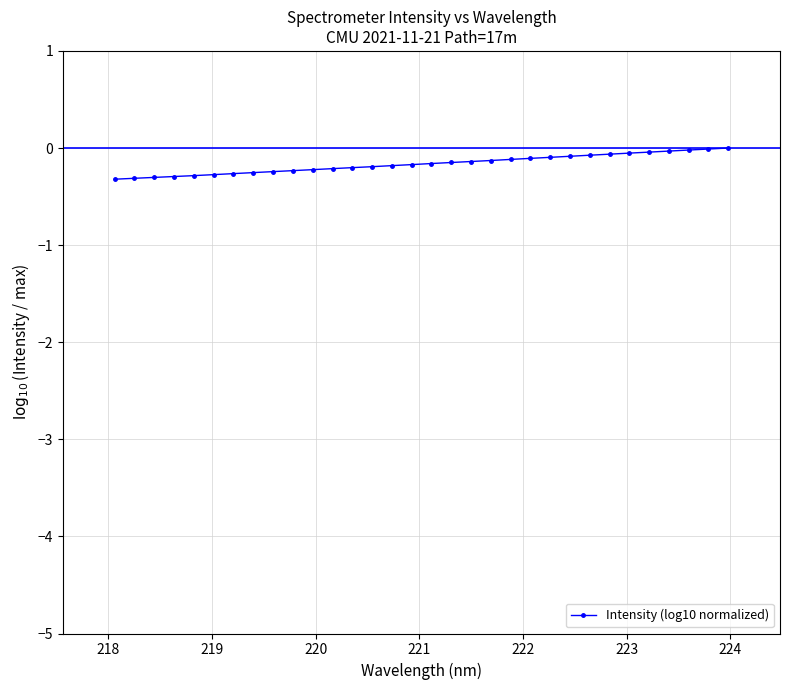

What is the difference between the maximum and minimum values?

0.3